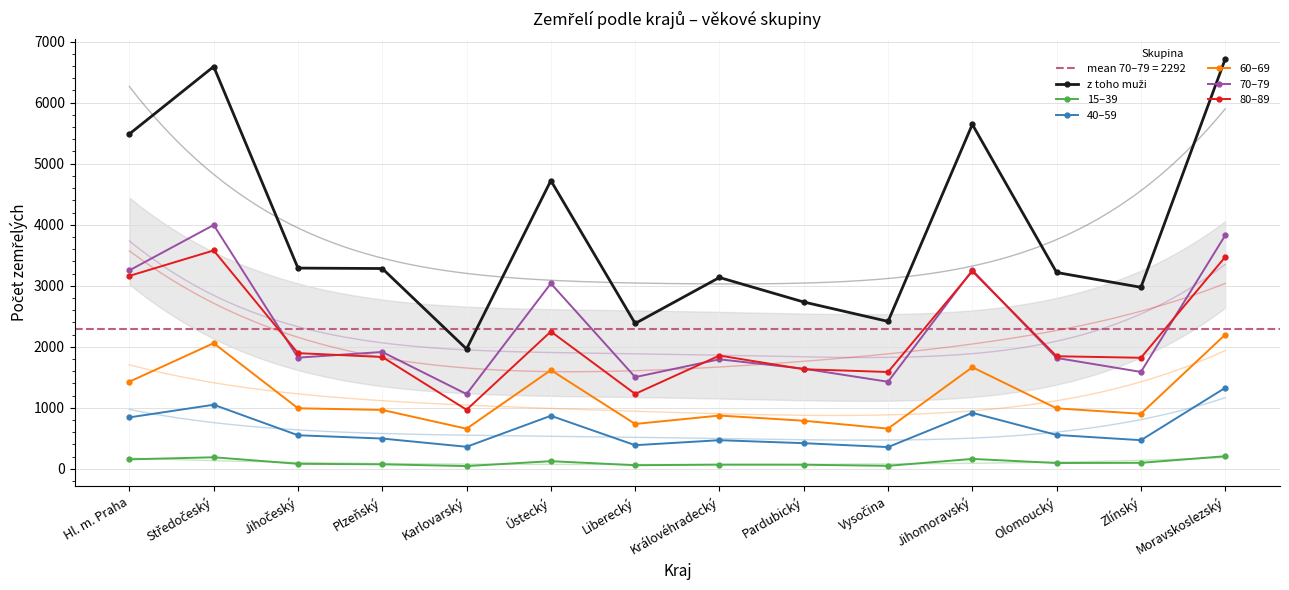

Is this an area chart (filled region under the line)?

No